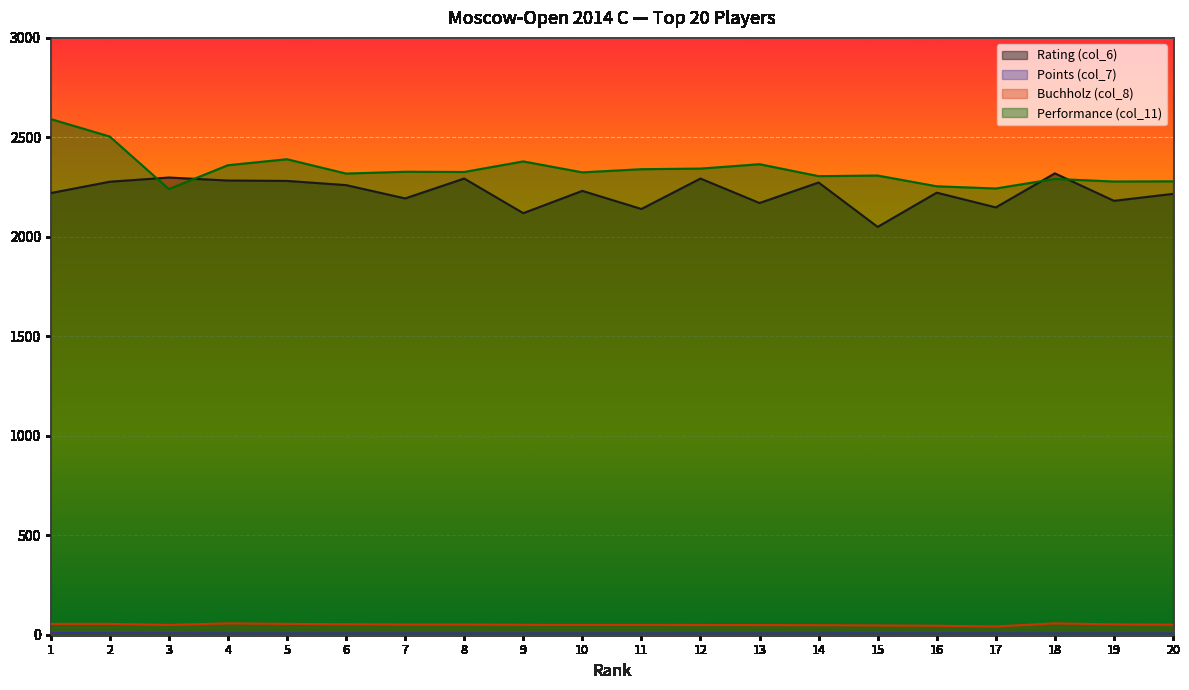

What is the greatest value displayed?

2592.0